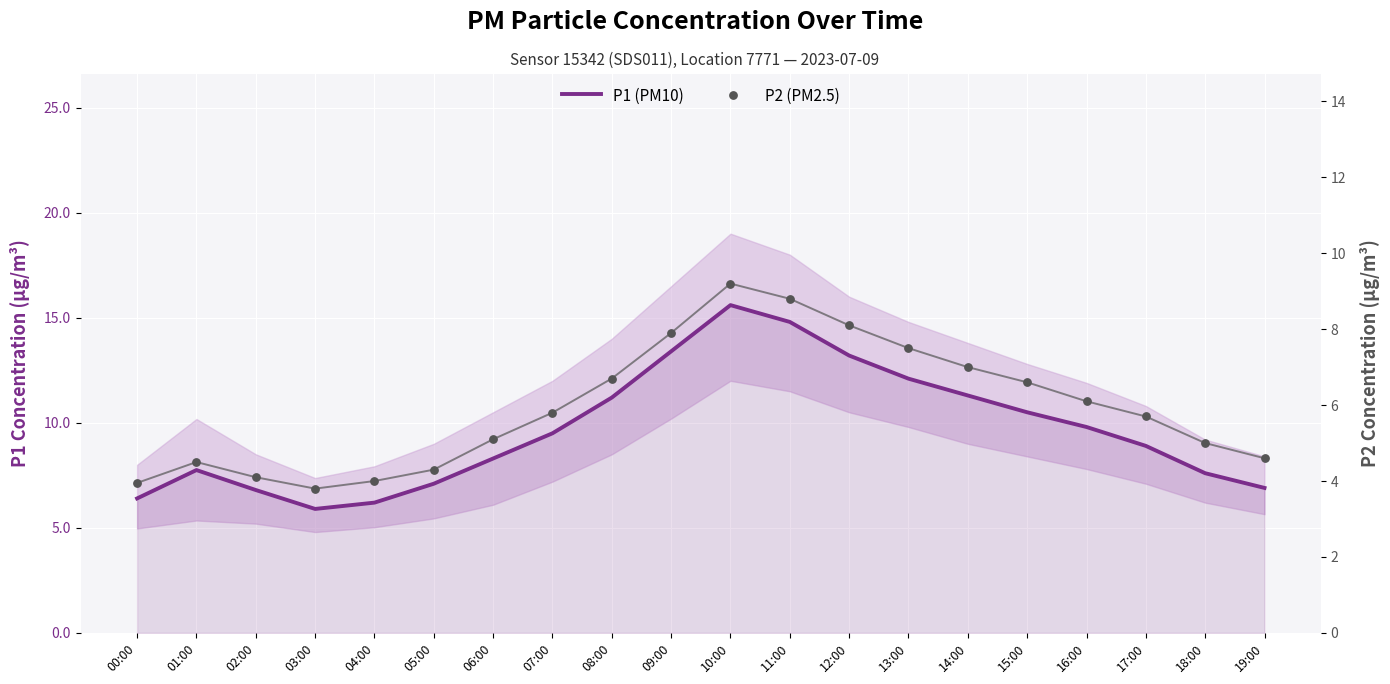

At which category is the sum across all series the highest?

10:00